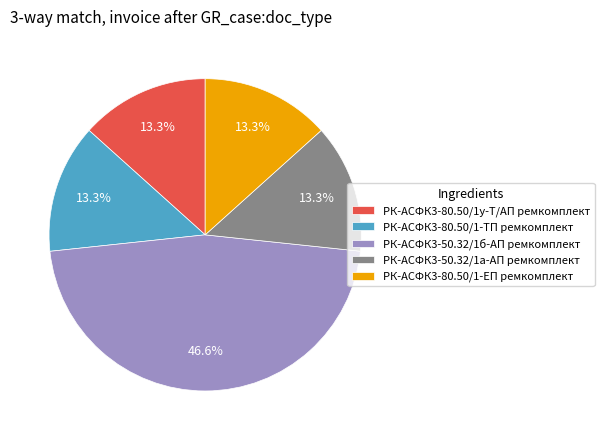

What is the ratio of the value at РК-АСФК3-80.50/1-ТП ремкомплект to the value at РК-АСФК3-80.50/1у-Т/АП ремкомплект?

1.0